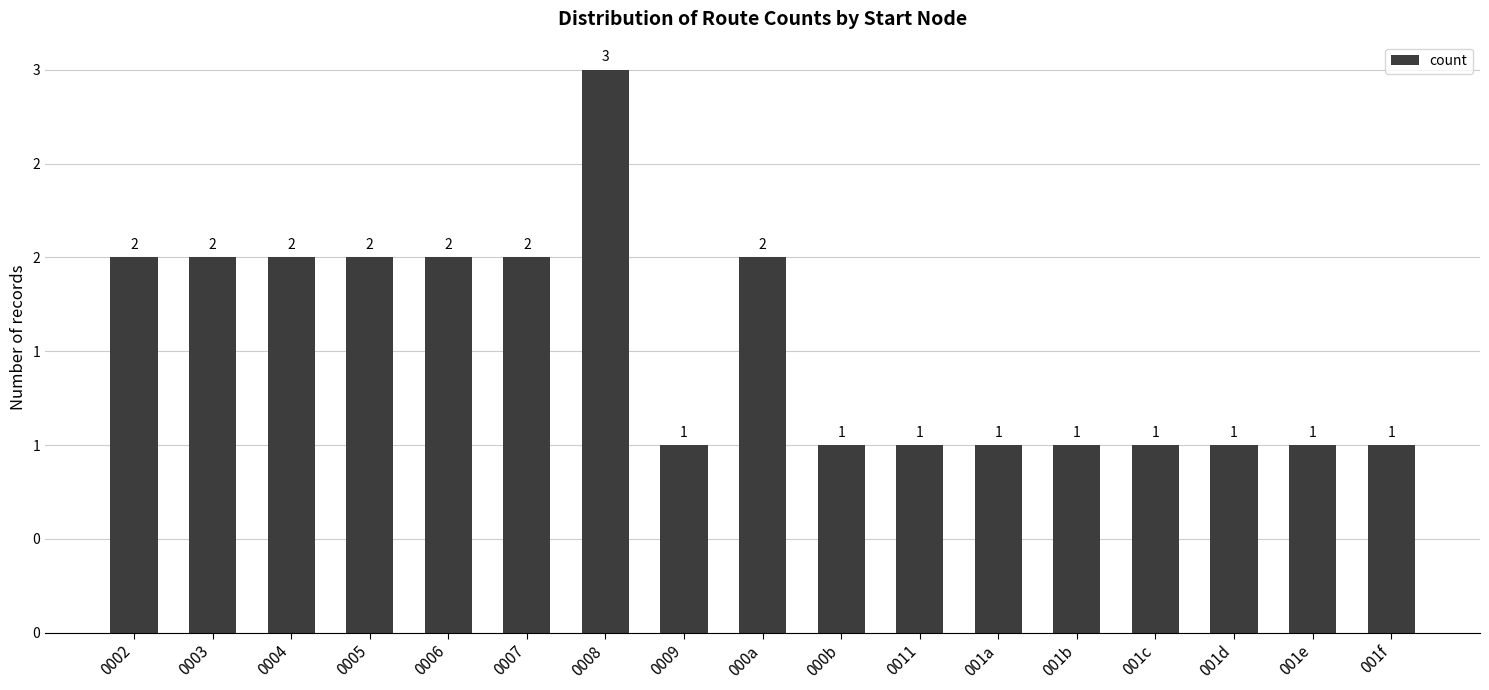

Reading left to right, what are all the values shown in this chart?

0002=2	0003=2	0004=2	0005=2	0006=2	0007=2	0008=3	0009=1	000a=2	000b=1	0011=1	001a=1	001b=1	001c=1	001d=1	001e=1	001f=1